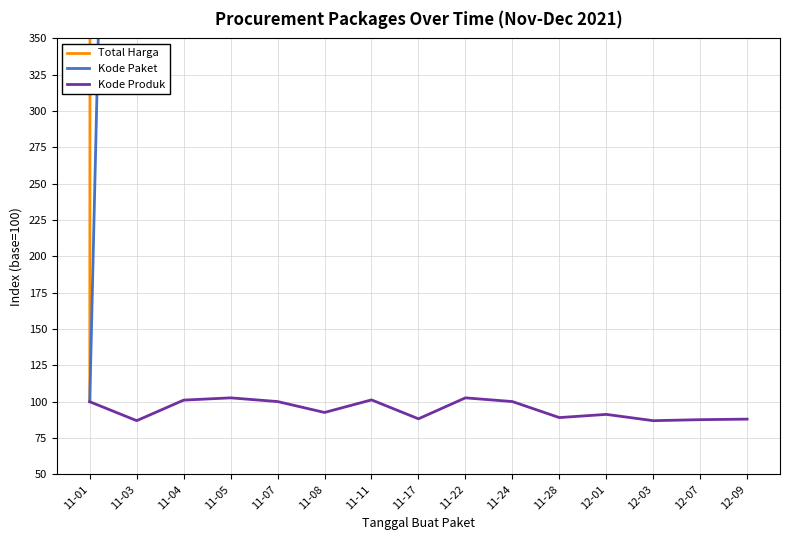

At which label does Total Harga first exceed 111080?

11-05